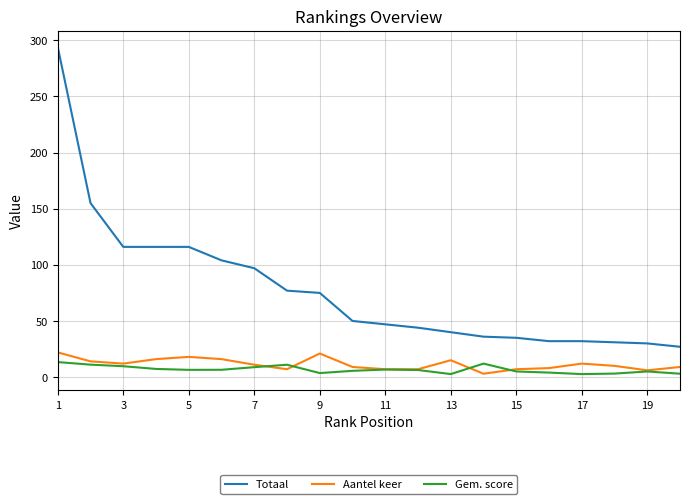

Does the chart display data point markers on the line(s)?

No